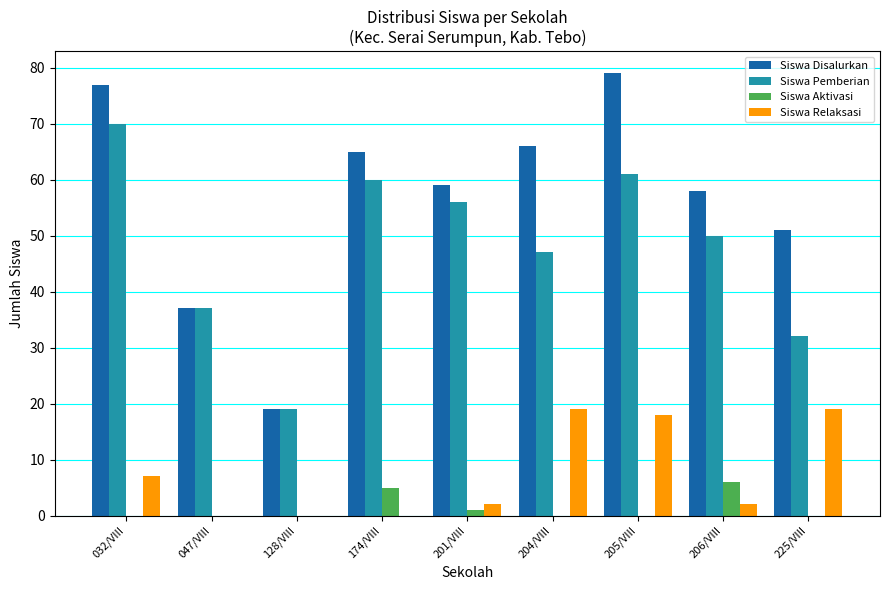

Which series changed the most between 128/VIII and 204/VIII?

Siswa Disalurkan